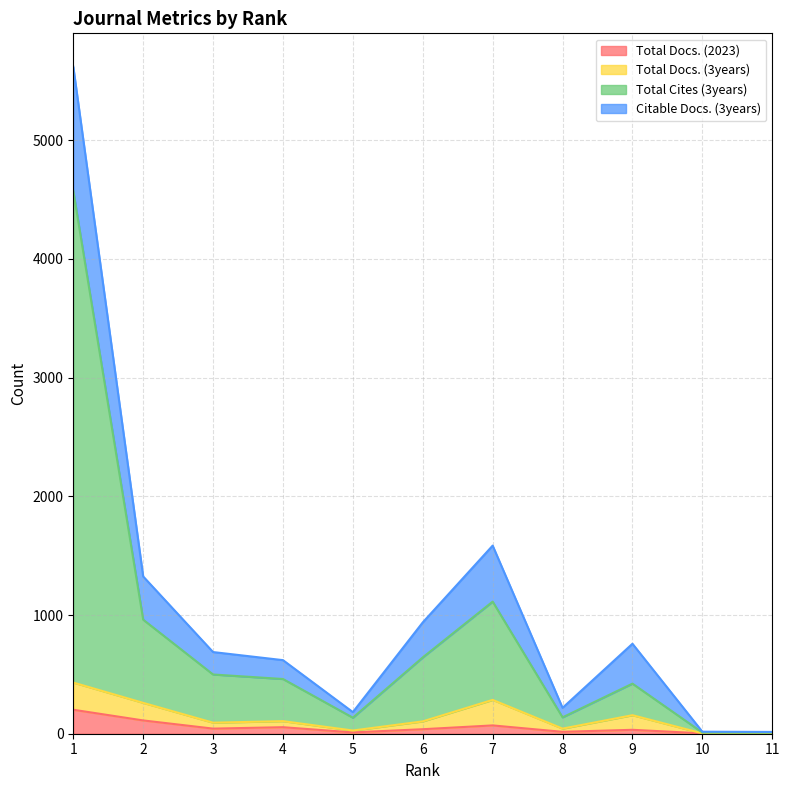

What is the sum of all Total Docs. (2023) values?

586